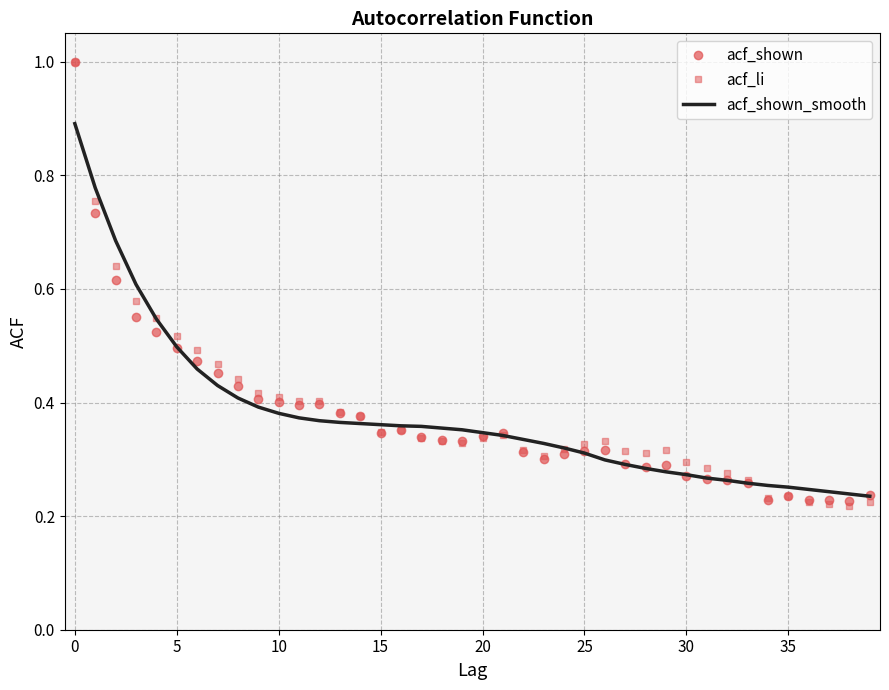

What is the highest value of the acf_shown series?

1.0